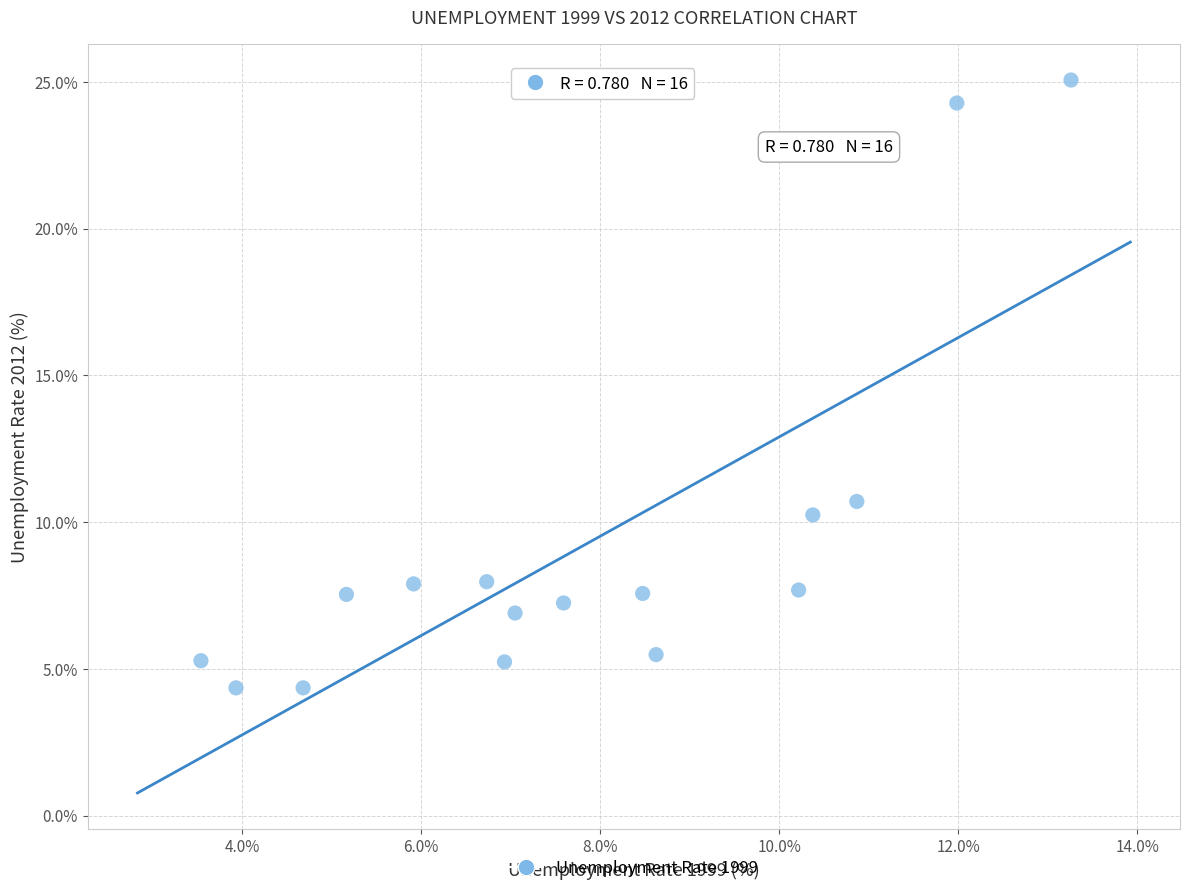

What Y value in the scatter plot is closest to 14?

10.7